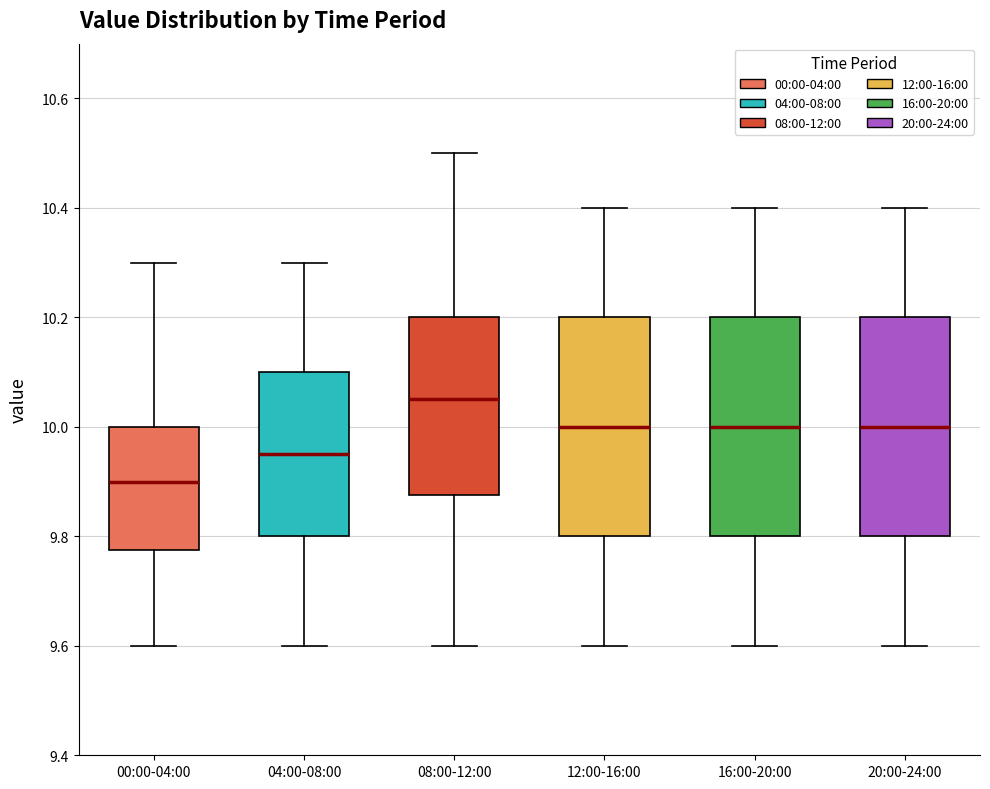

Which box has the lowest median line?

00:00-04:00